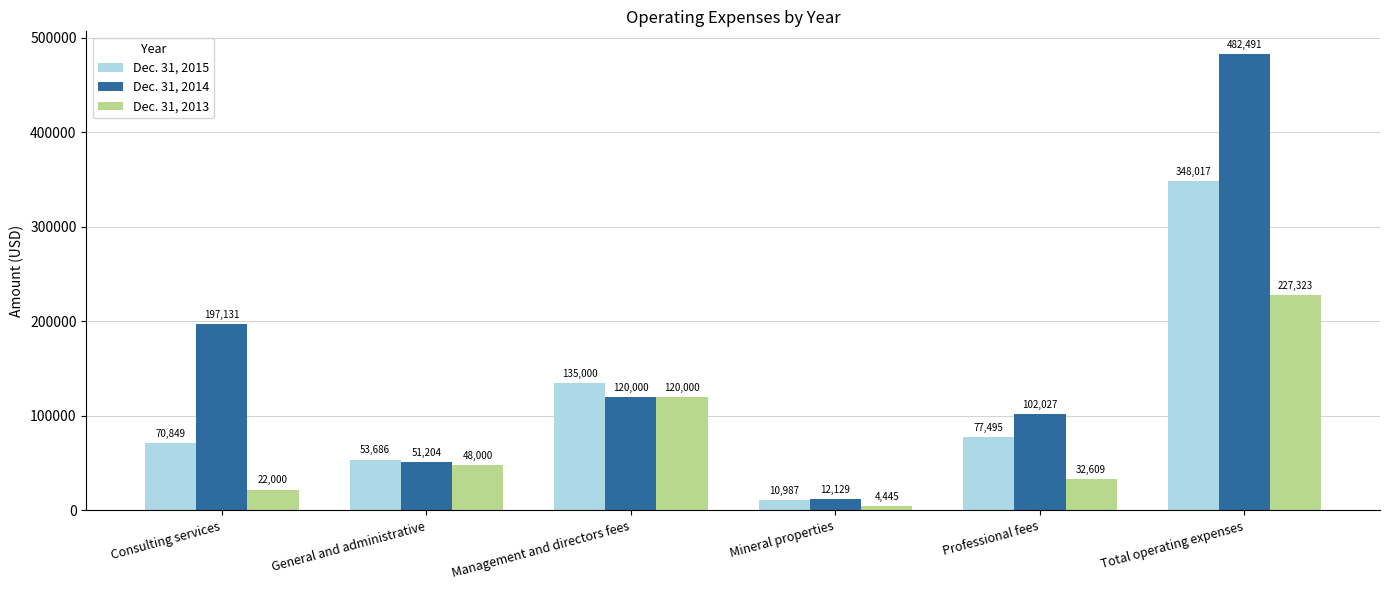

The Dec. 31, 2015 series shows 99697 at Consulting services. True or false?

False